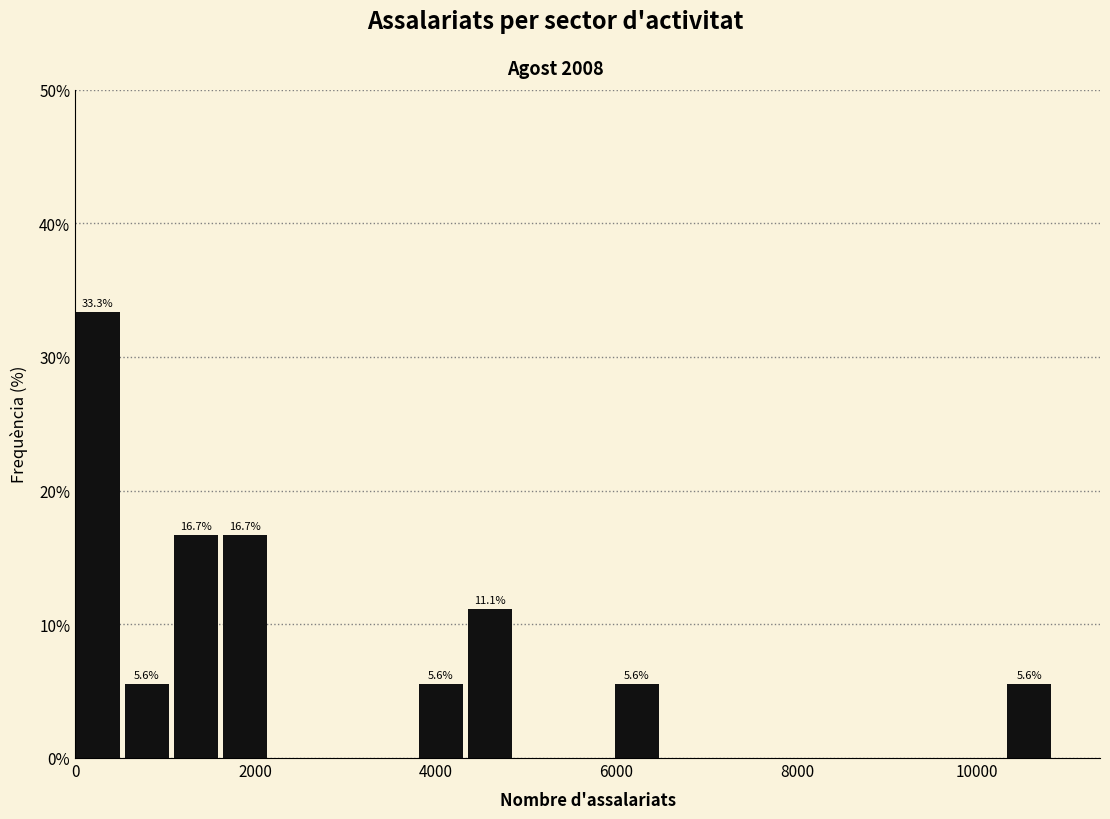

Around what value on the x-axis is the tallest bar? Give the approximate position of its centre, as read against the axis.

200